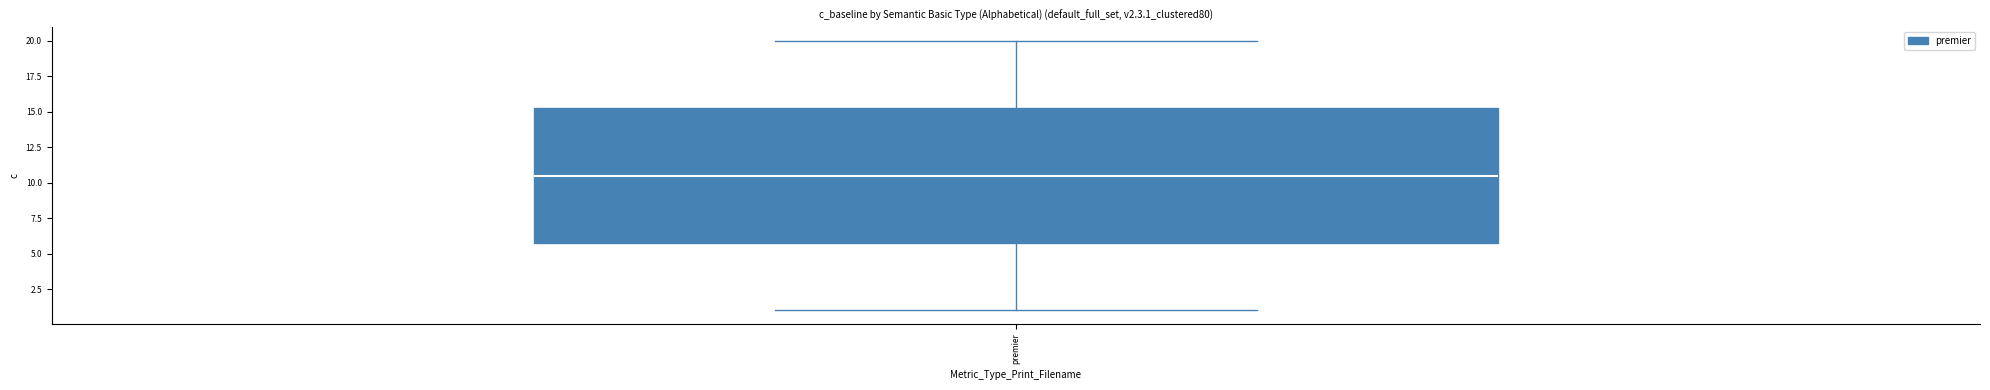

Read this box plot against the y-axis: the position of the median line, the range covered by the box, and the ends of both whiskers. The values are not printed on the chart, so give them approximately, as read against the axis.

median 10.5, box 6.0 to 15.5, whiskers 1.0 to 20.0